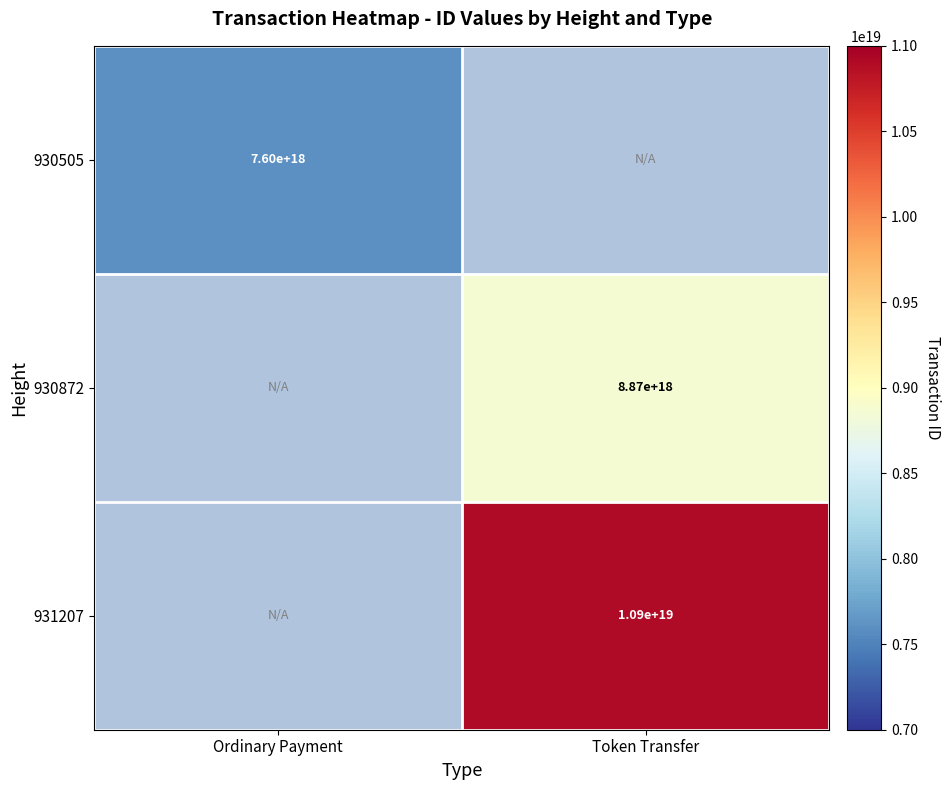

The 930505 series shows 12168843652189478912 at Ordinary Payment. True or false?

False